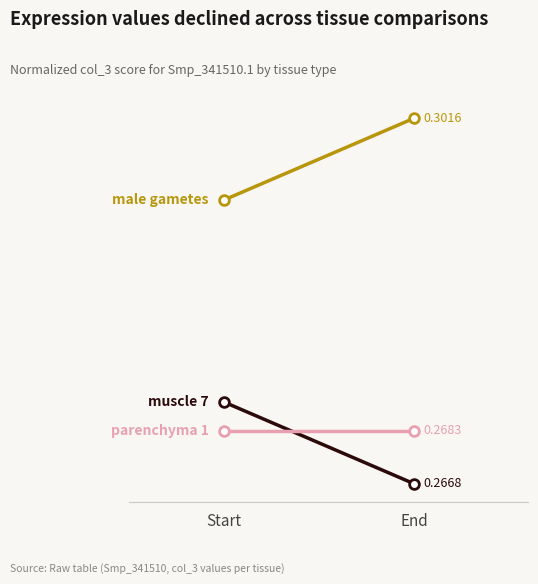

What is the sum of the male gametes values at Start and End?

0.6